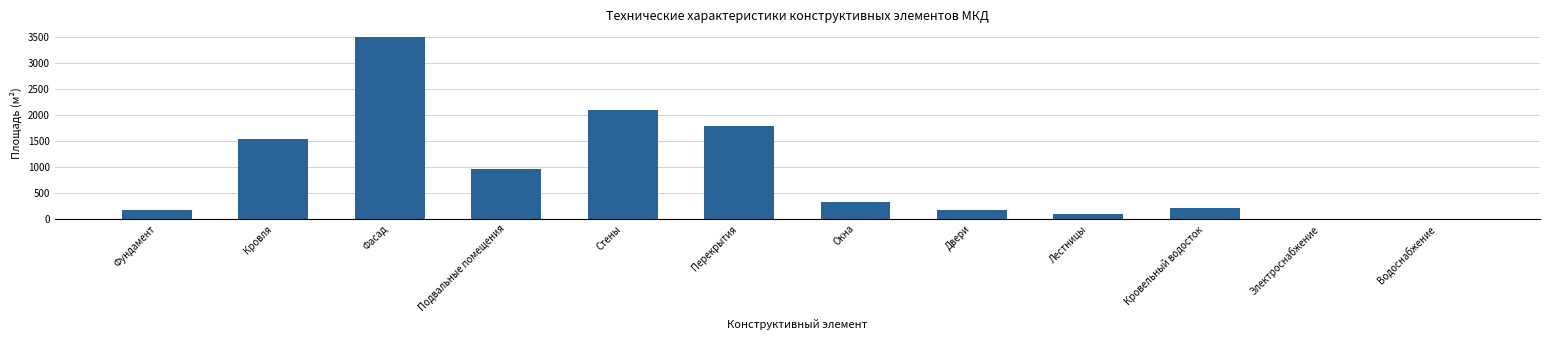

What is the change in value from Стены to Электроснабжение?

-2100